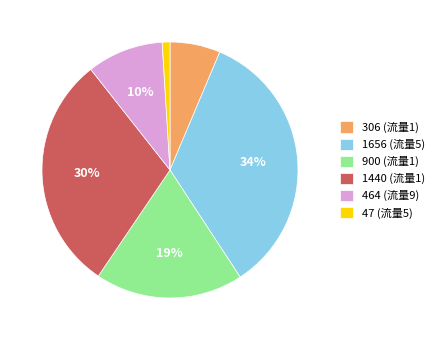

What is the smallest slice in the pie chart?

47 (流量5)